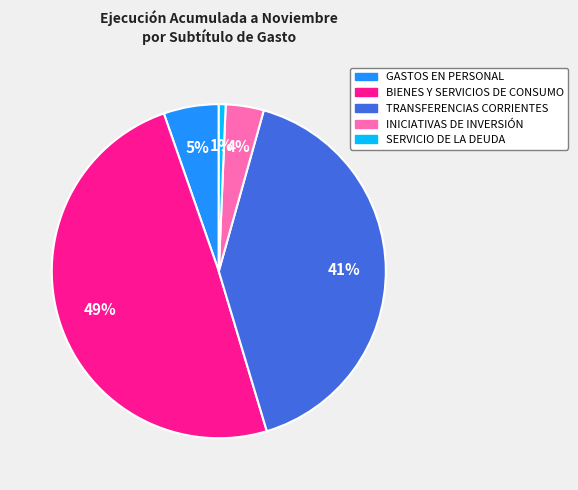

How many segments does this pie chart have?

5